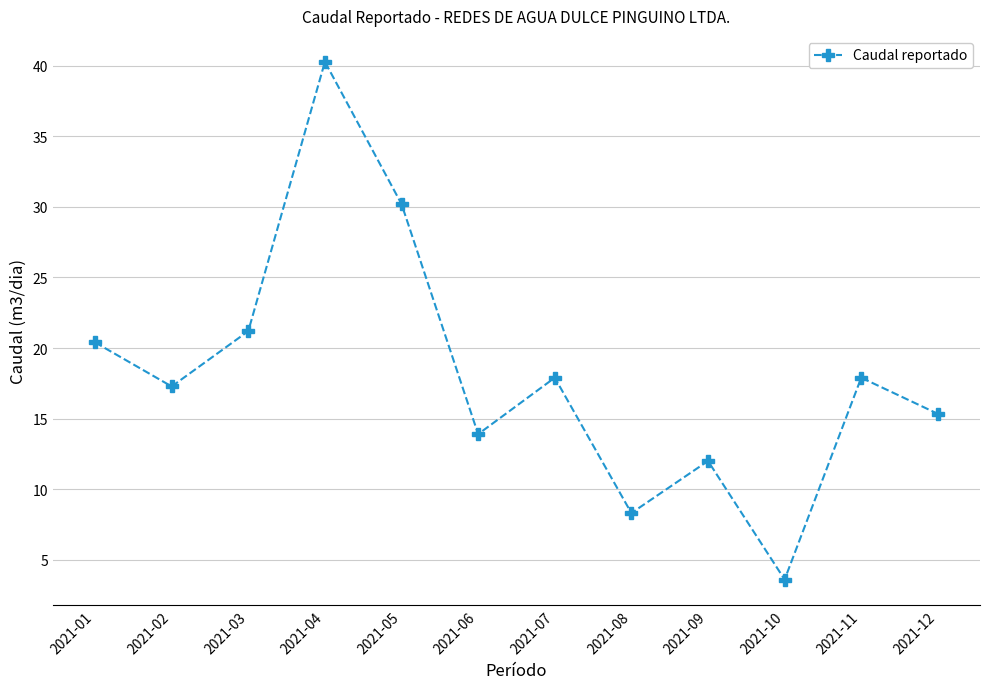

What is the value of the 10th point from the left?

3.6